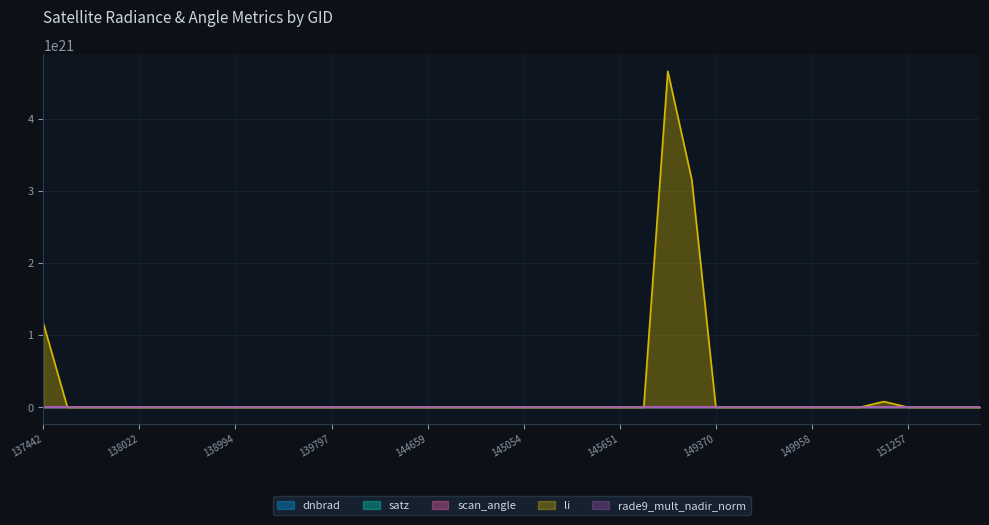

How many data points in li are above 83?

20